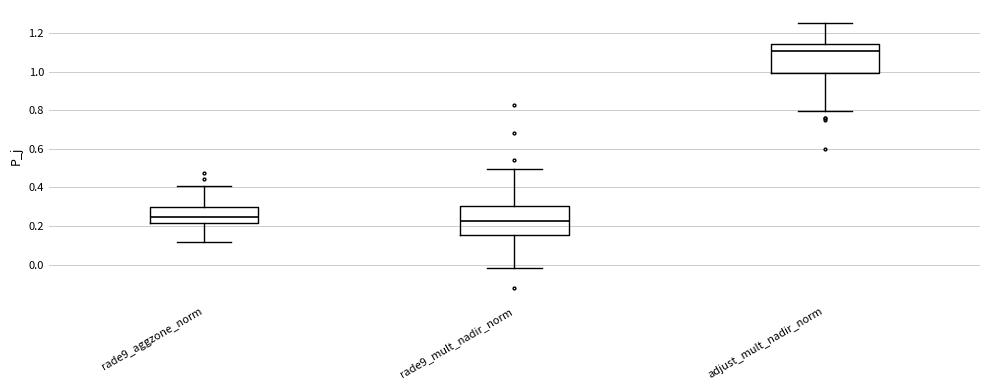

Reading left to right, read every box against the y-axis: the position of its median line, the range the box covers, and the ends of its whiskers. The values are not printed on the chart, so give them approximately, as read against the axis.

rade9_aggzone_norm: median 0.24, box 0.22 to 0.30, whiskers 0.12 to 0.40
rade9_mult_nadir_norm: median 0.22, box 0.16 to 0.30, whiskers -0.02 to 0.50
adjust_mult_nadir_norm: median 1.10, box 1.00 to 1.14, whiskers 0.80 to 1.26